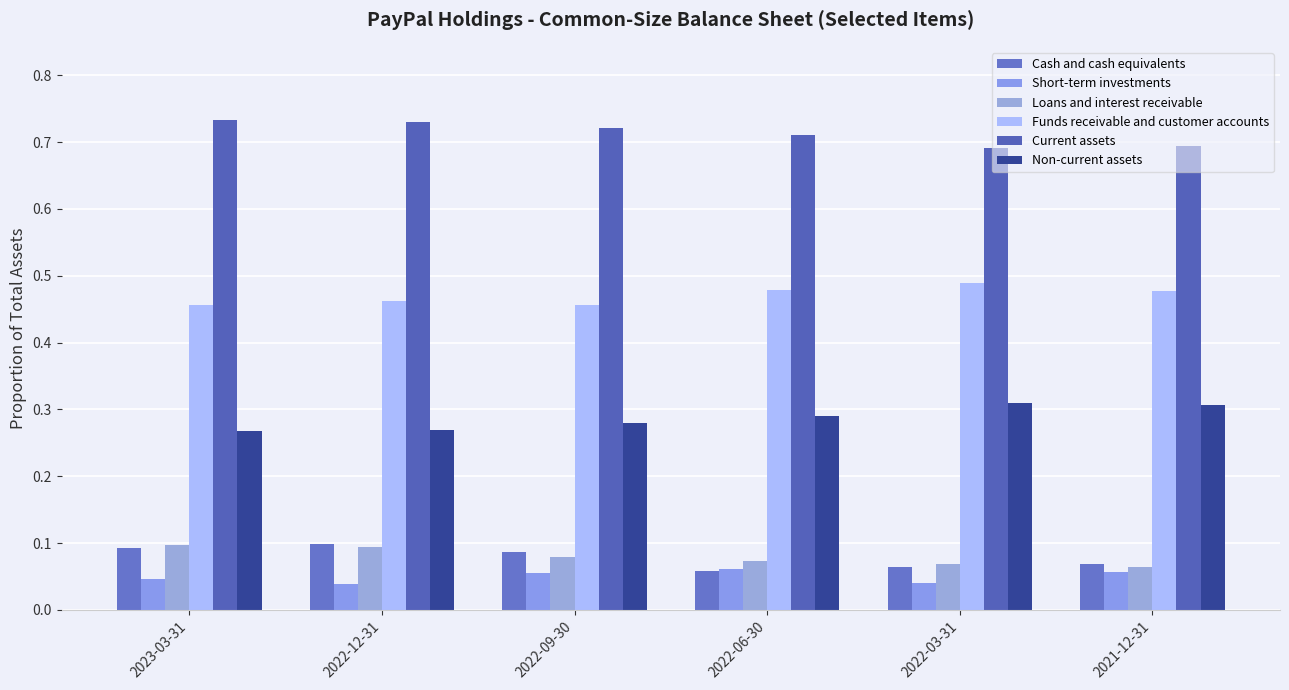

How many bars are there in each group?

6